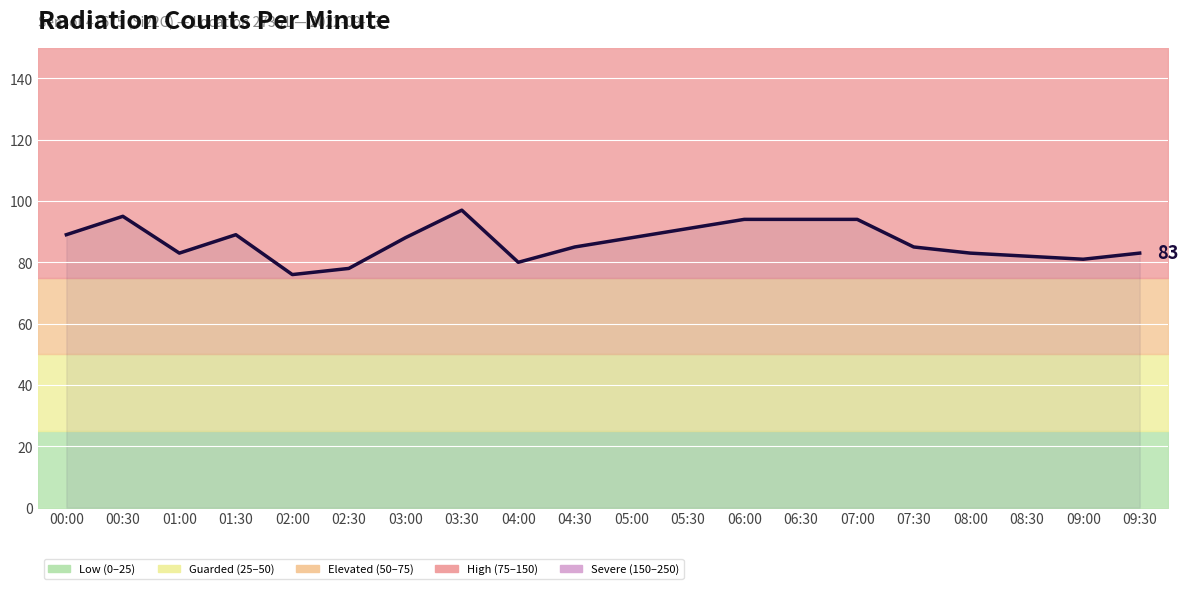

The chart shows a value of 39 at 08:00. True or false?

False